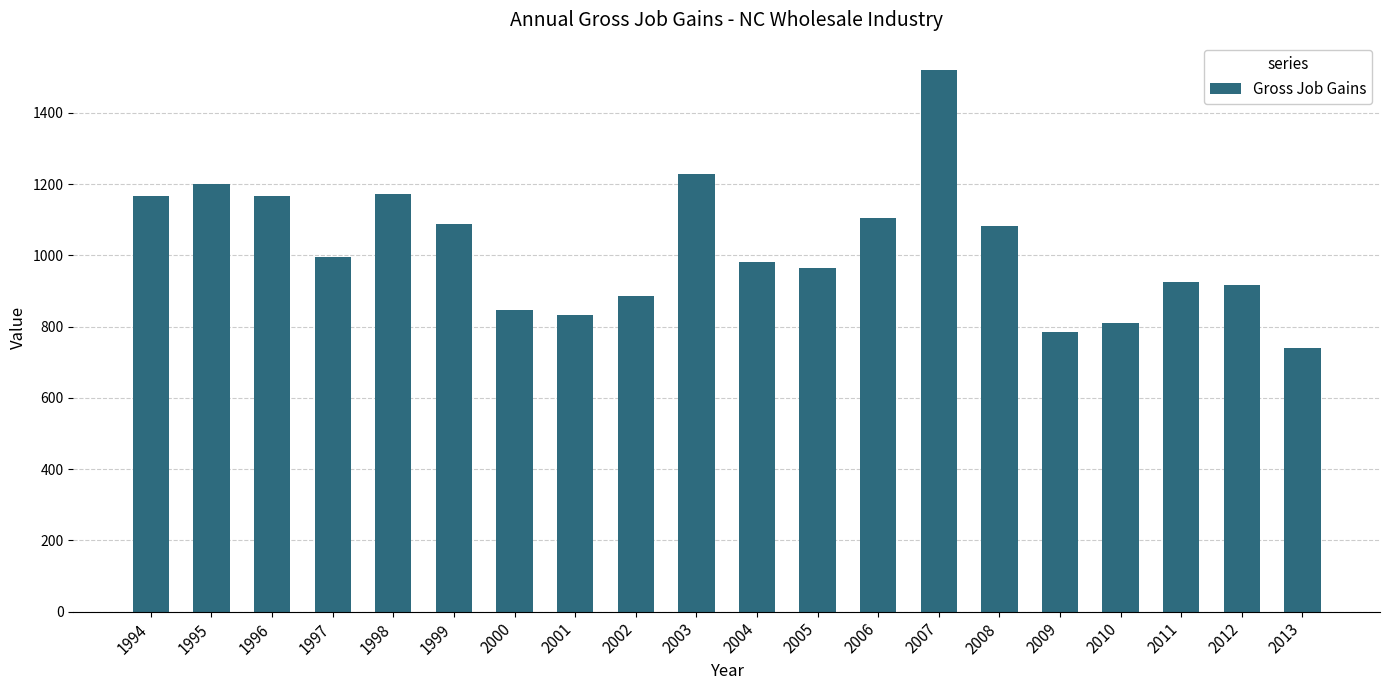

Does the chart contain any negative values?

No